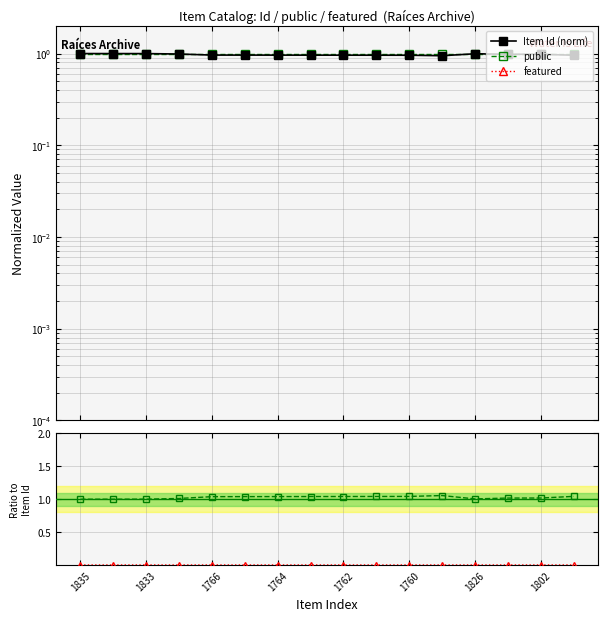

What is the sum of all Item Id (norm) values?

15.6